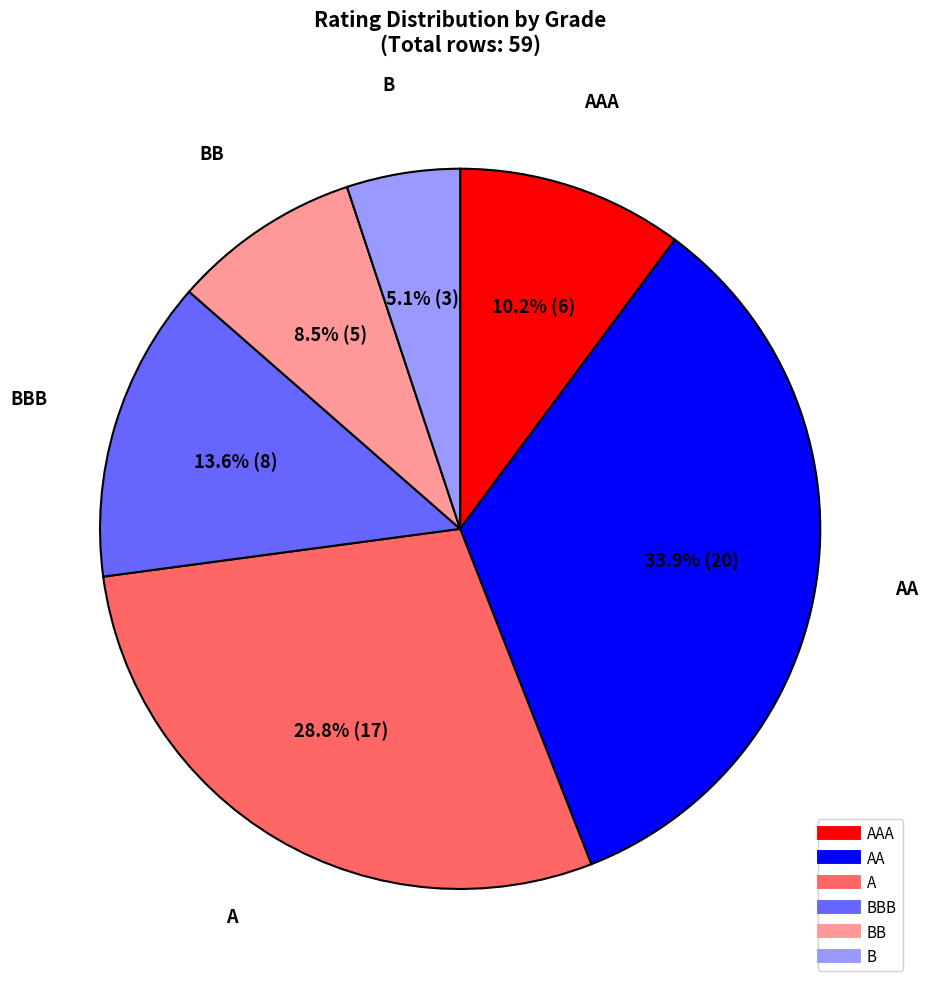

Does any single category account for the majority?

No